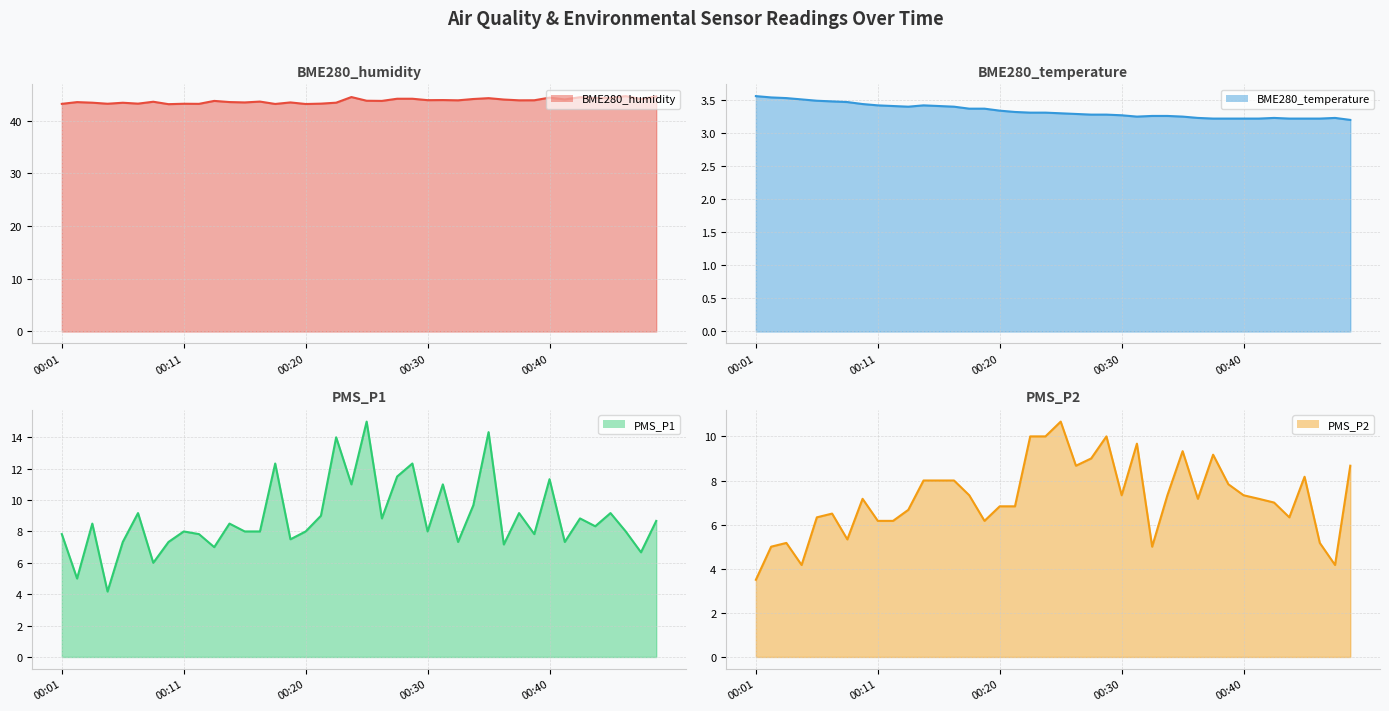

Where is PMS_P1 line nearest to the value 9?

17